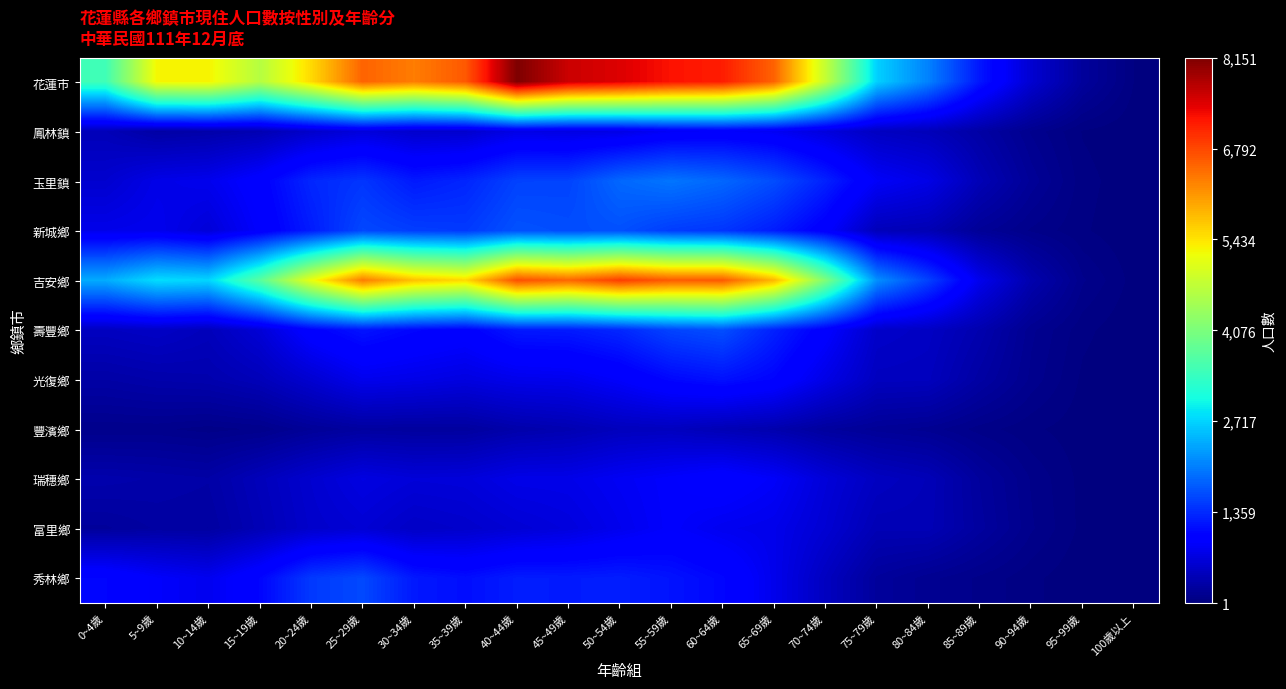

Which series has the largest range (max minus min)?

花蓮市